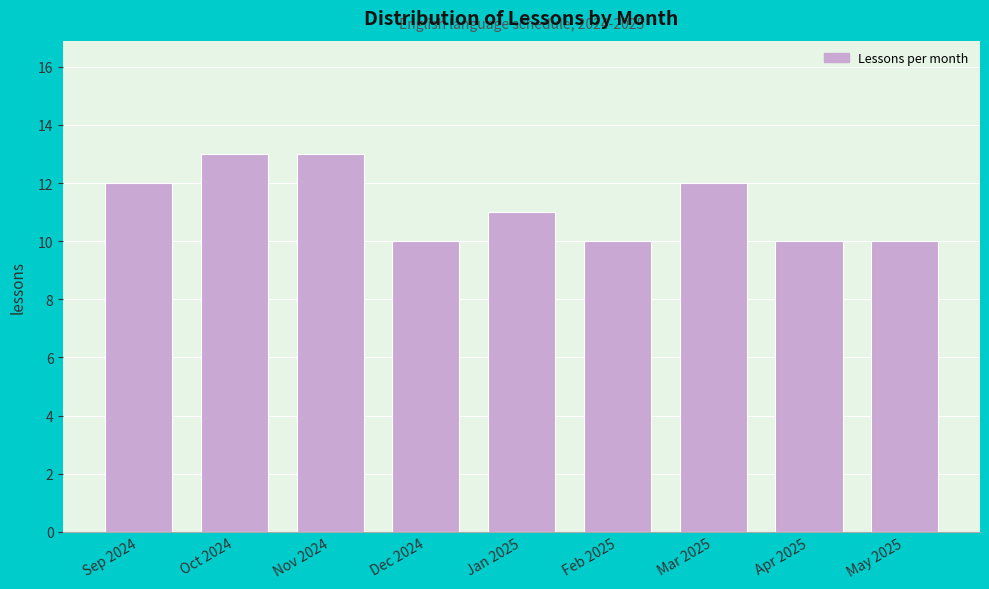

Reading left to right, transcribe all the data shown in this chart.

12	13	13	10	11	10	12	10	10